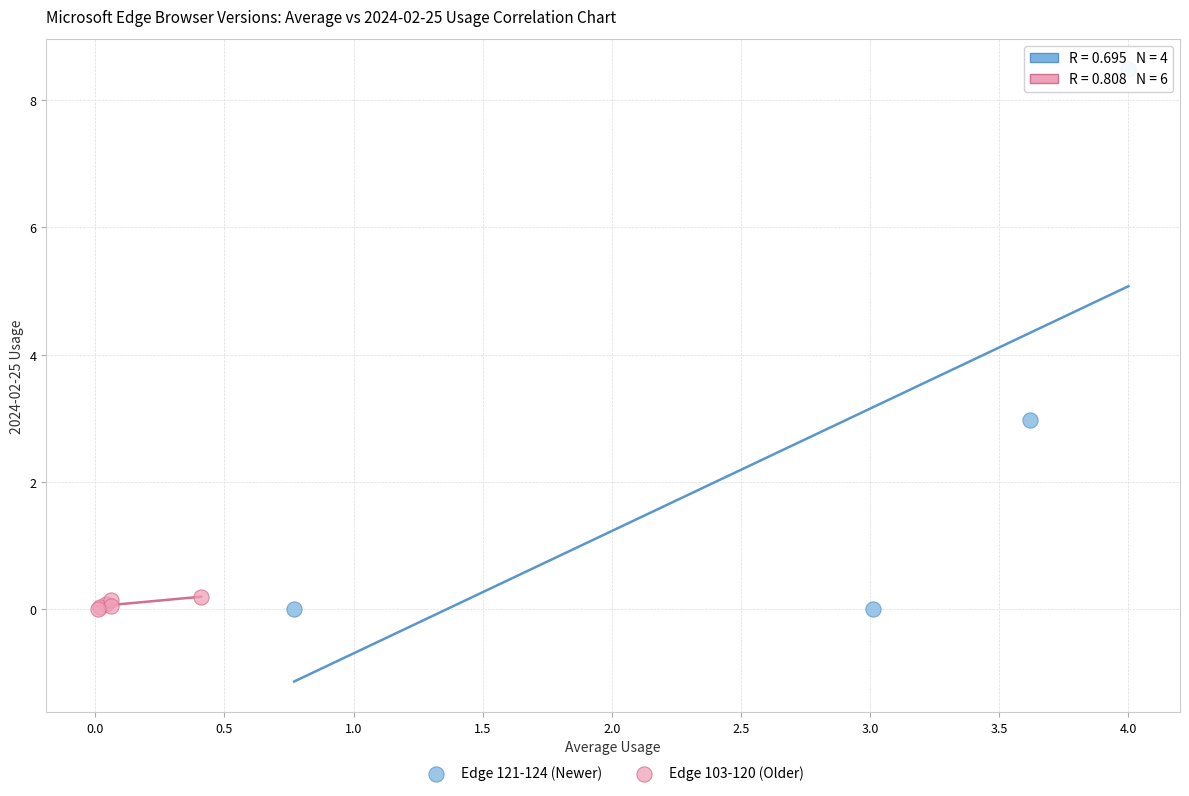

What are all the series names shown in the legend?

Edge 121-124 (Newer), Edge 103-120 (Older)